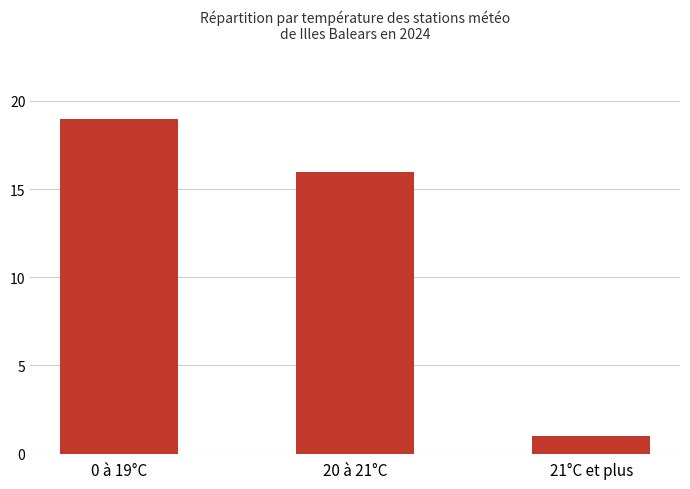

How many categories are shown in the chart?

3